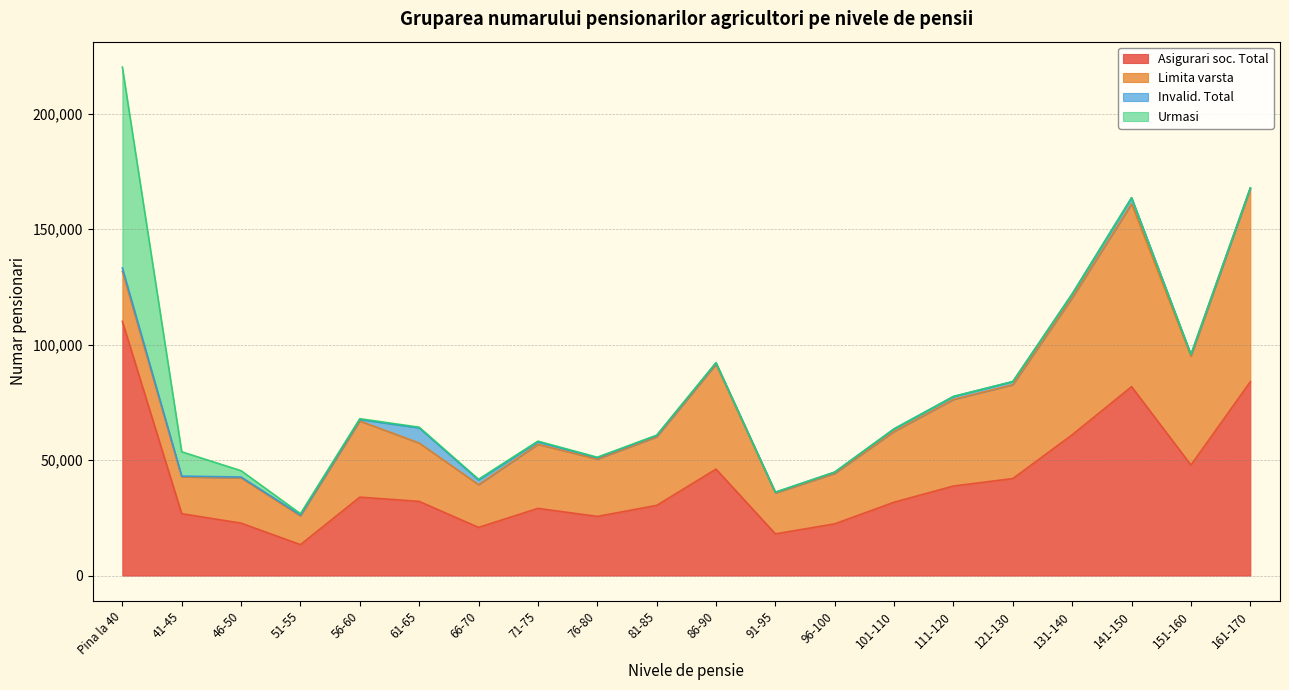

What is the sum of all Urmasi values?

102776